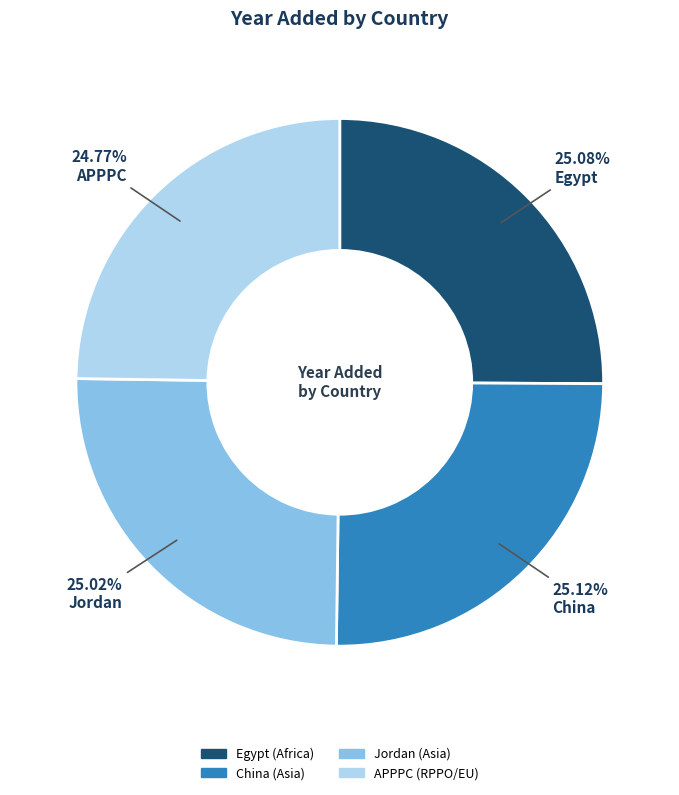

Does Egypt account for over 50% of the chart?

No